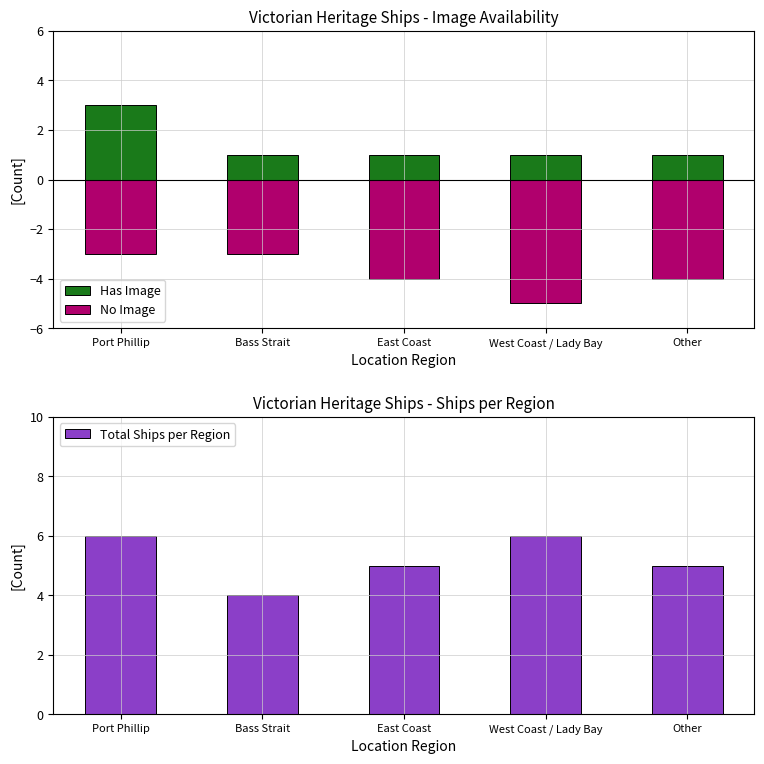

Does the chart contain any negative values?

Yes